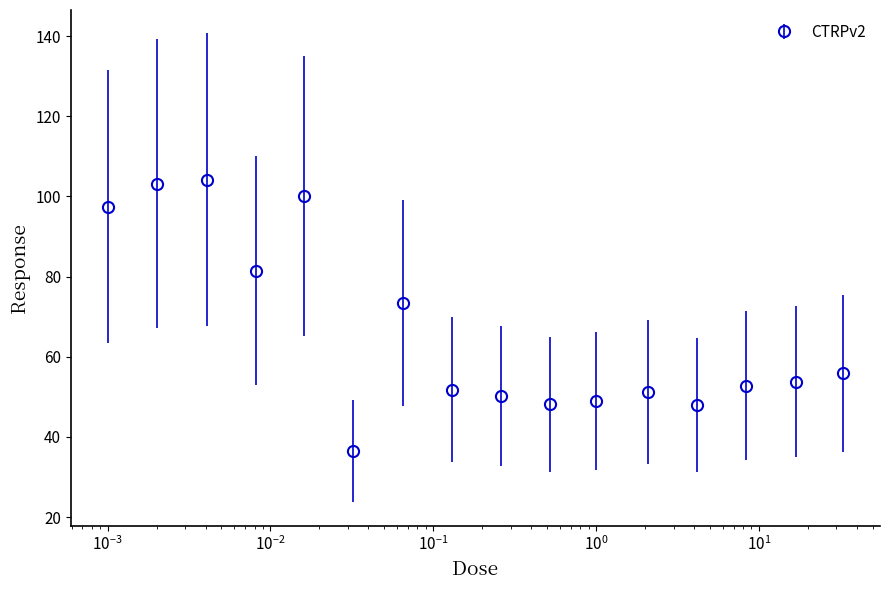

True or false: the data has more than 2 interior local peaks.

True